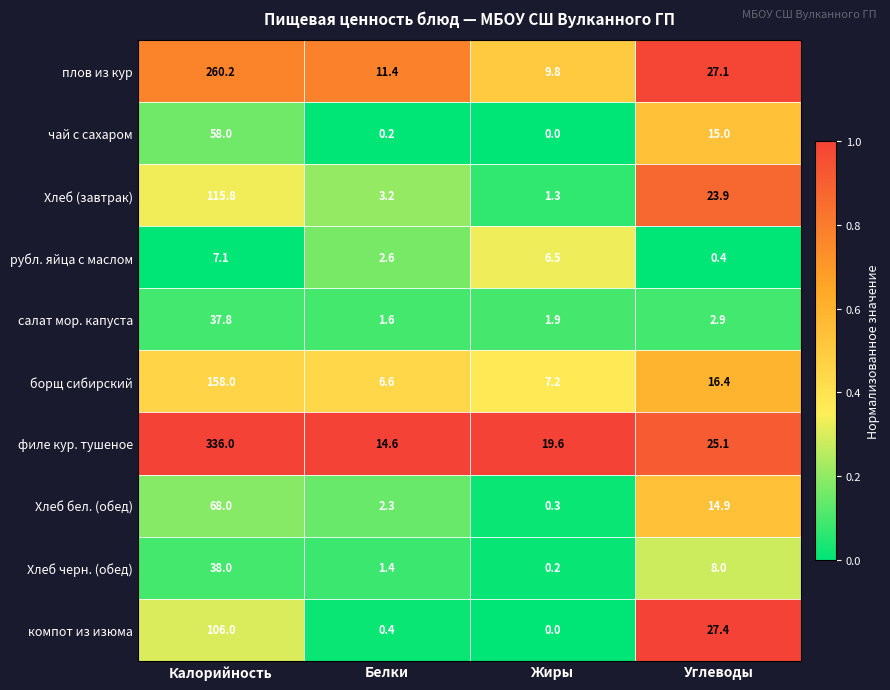

List the series in order of their peak value, highest first.

филе кур. тушеное, плов из кур, борщ сибирский, Хлеб (завтрак), компот из изюма, Хлеб бел. (обед), чай с сахаром, Хлеб черн. (обед), салат мор. капуста, рубл. яйца с маслом